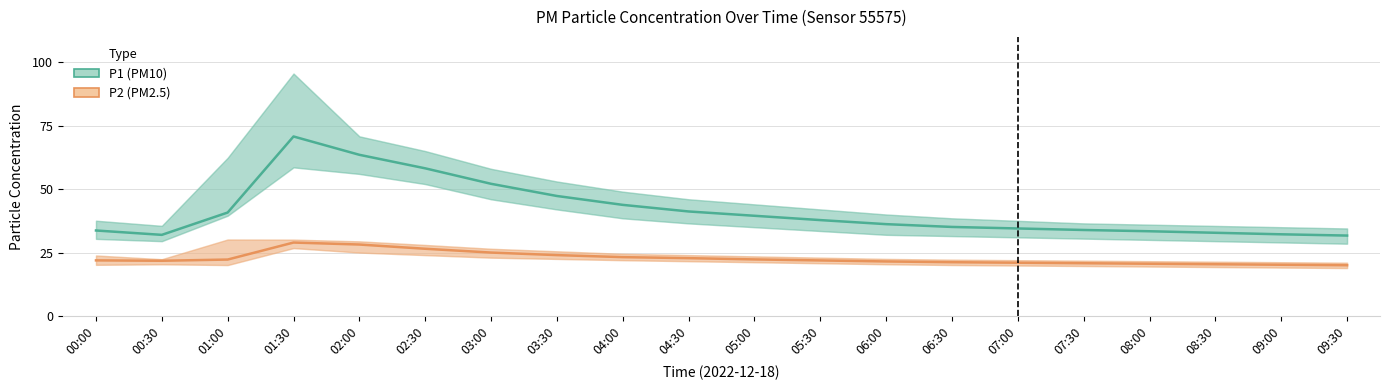

Reading right to left, what are all the values shown in this chart?

P1 (PM10): 31.7	32.2	32.8	33.4	33.9	34.5	35.1	36.2	37.8	39.5	41.2	43.8	47.3	52.1	58.2	63.5	70.8	40.8	32.0	33.7
P2 (PM2.5): 20.0	20.2	20.4	20.6	20.8	21.0	21.2	21.5	21.9	22.3	22.8	23.2	24.0	25.0	26.5	28.2	28.9	22.2	21.8	21.9